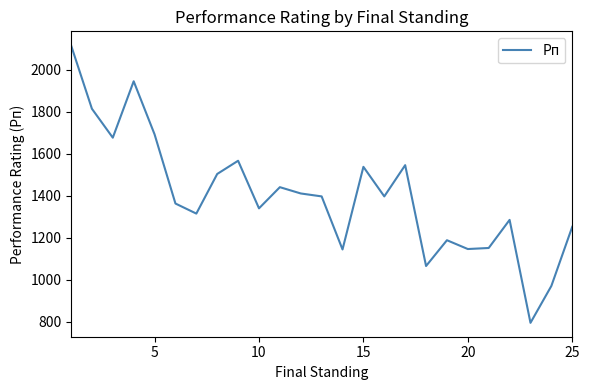

What is the difference between the maximum and minimum values?

1324